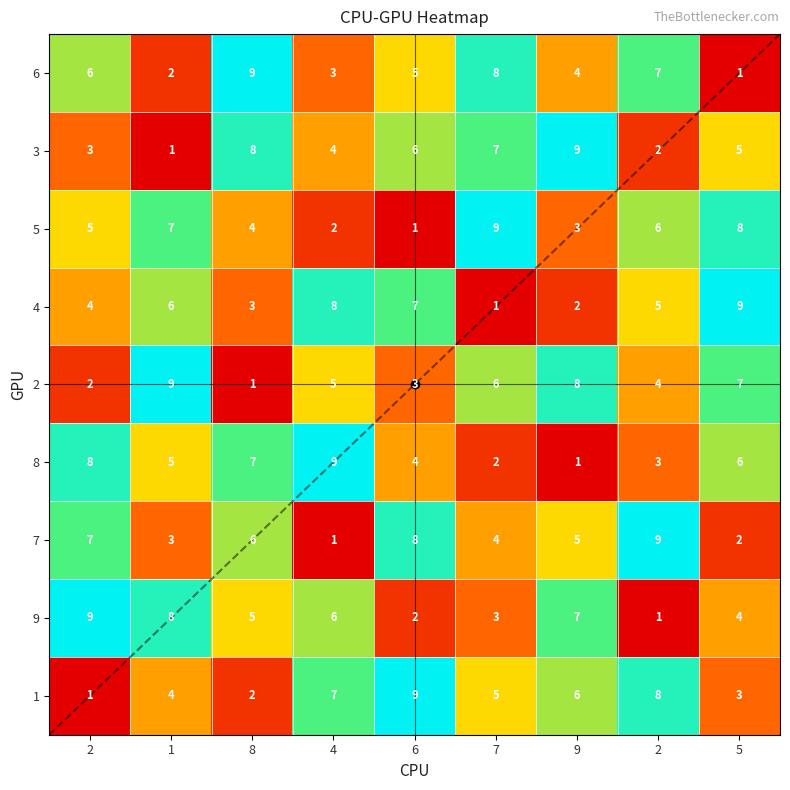

Reading left to right, what are all the values shown in this chart?

6: 2=6	1=2	8=9	4=3	6=5	7=8	9=4	2=7	5=1
3: 2=3	1=1	8=8	4=4	6=6	7=7	9=9	2=2	5=5
5: 2=5	1=7	8=4	4=2	6=1	7=9	9=3	2=6	5=8
4: 2=4	1=6	8=3	4=8	6=7	7=1	9=2	2=5	5=9
2: 2=2	1=9	8=1	4=5	6=3	7=6	9=8	2=4	5=7
8: 2=8	1=5	8=7	4=9	6=4	7=2	9=1	2=3	5=6
7: 2=7	1=3	8=6	4=1	6=8	7=4	9=5	2=9	5=2
9: 2=9	1=8	8=5	4=6	6=2	7=3	9=7	2=1	5=4
1: 2=1	1=4	8=2	4=7	6=9	7=5	9=6	2=8	5=3